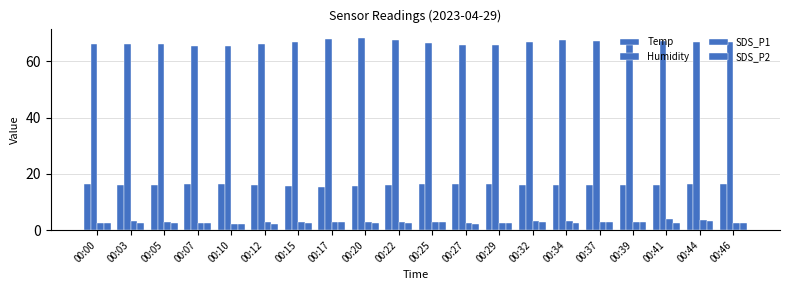

Reading left to right, extract all data points from this chart.

Temp: 00:00=16.3	00:03=16.2	00:05=16.2	00:07=16.4	00:10=16.3	00:12=16.0	00:15=15.7	00:17=15.5	00:20=15.7	00:22=16.0	00:25=16.3	00:27=16.5	00:29=16.3	00:32=16.0	00:34=16.1	00:37=16.0	00:39=16.1	00:41=16.0	00:44=16.3	00:46=16.3
Humidity: 00:00=66.0	00:03=66.0	00:05=66.2	00:07=65.4	00:10=65.4	00:12=66.1	00:15=67.0	00:17=67.8	00:20=68.2	00:22=67.5	00:25=66.5	00:27=65.8	00:29=65.7	00:32=66.7	00:34=67.4	00:37=67.3	00:39=67.4	00:41=67.3	00:44=66.7	00:46=66.7
SDS_P1: 00:00=2.6	00:03=3.1	00:05=2.9	00:07=2.6	00:10=2.3	00:12=2.8	00:15=2.8	00:17=3.0	00:20=2.8	00:22=3.0	00:25=3.1	00:27=2.5	00:29=2.5	00:32=3.1	00:34=3.3	00:37=3.0	00:39=2.9	00:41=4.0	00:44=3.7	00:46=2.7
SDS_P2: 00:00=2.5	00:03=2.6	00:05=2.7	00:07=2.5	00:10=2.2	00:12=2.2	00:15=2.5	00:17=2.8	00:20=2.7	00:22=2.7	00:25=2.9	00:27=2.2	00:29=2.4	00:32=3.0	00:34=2.4	00:37=2.8	00:39=2.8	00:41=2.7	00:44=3.2	00:46=2.6